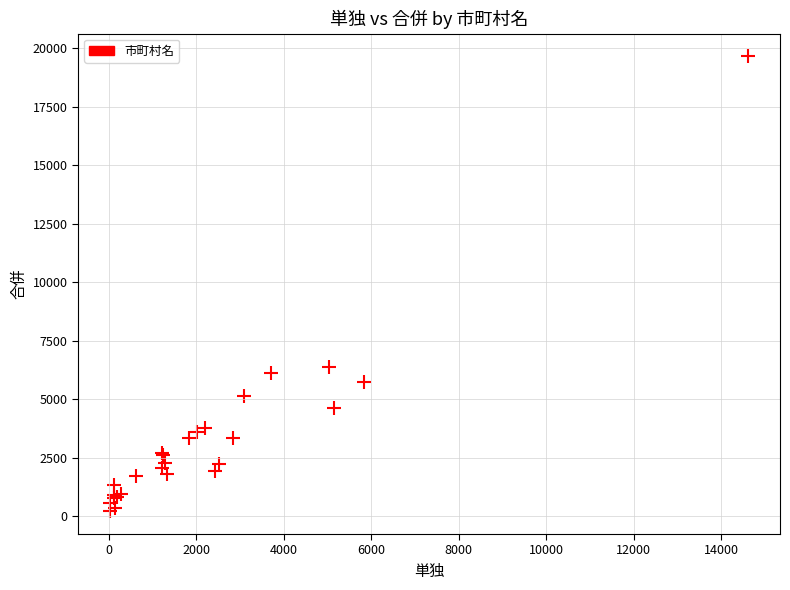

What Y value in the scatter plot is closest to 9926?

6349